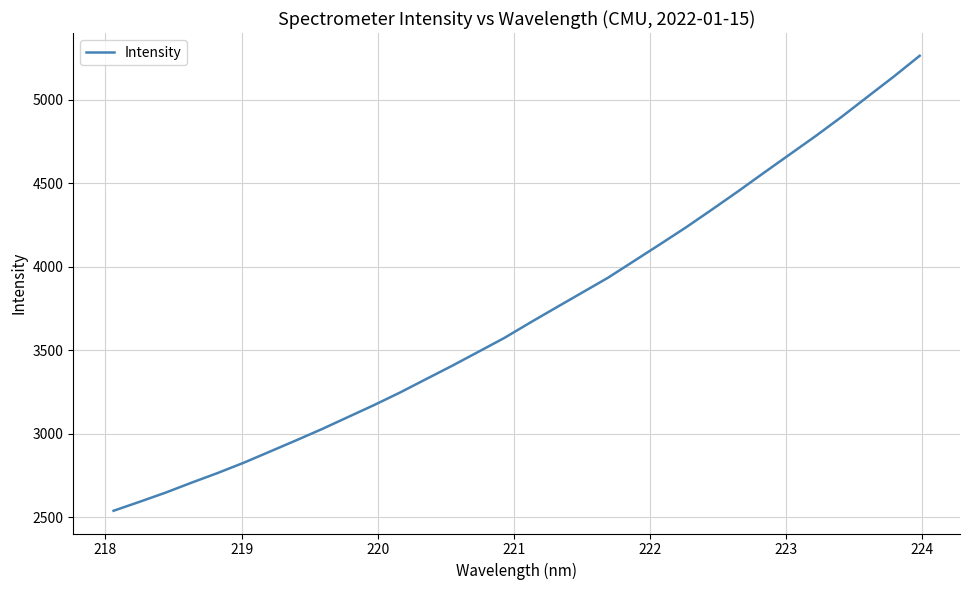

What is the difference between the maximum and minimum values?

2722.8